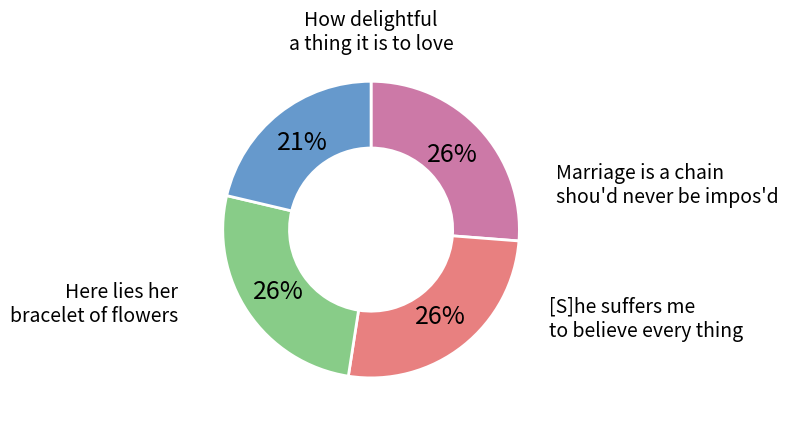

What percentage is the Here lies her bracelet of flowers slice, to the nearest percent?

21%